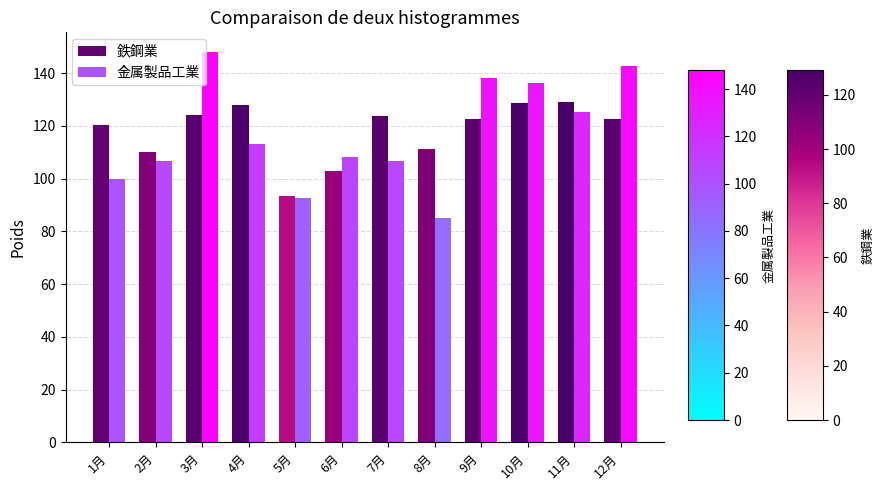

At how many categories does at least one series exceed 89?

12